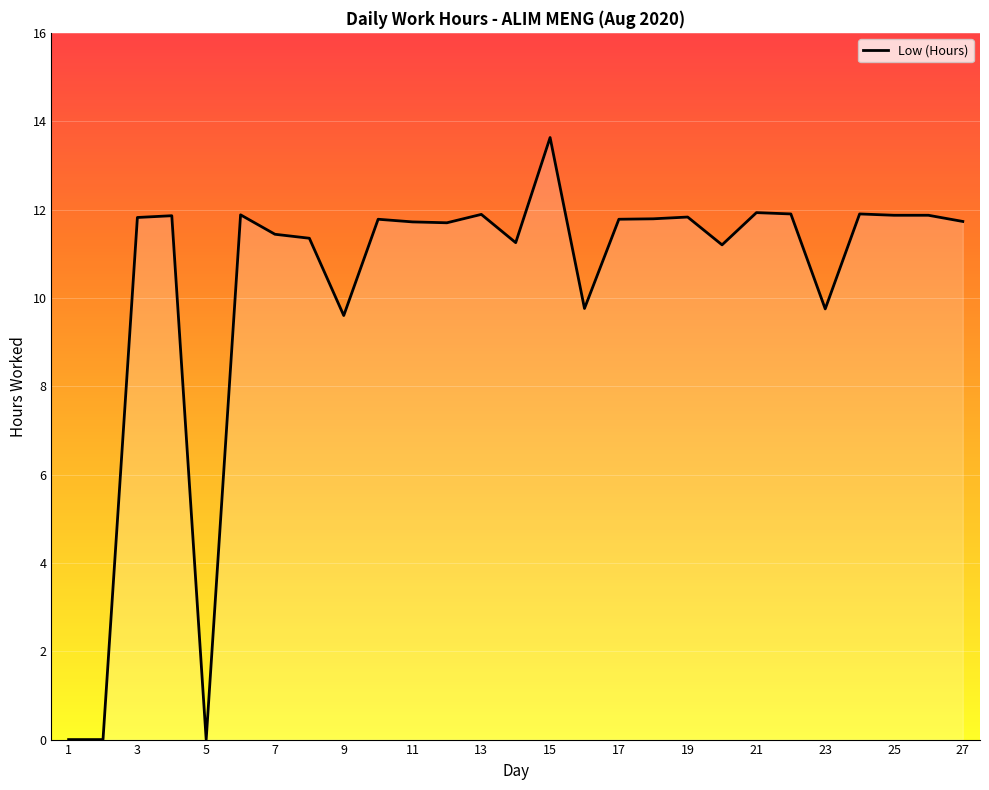

What is the difference between the maximum and minimum values?

13.6